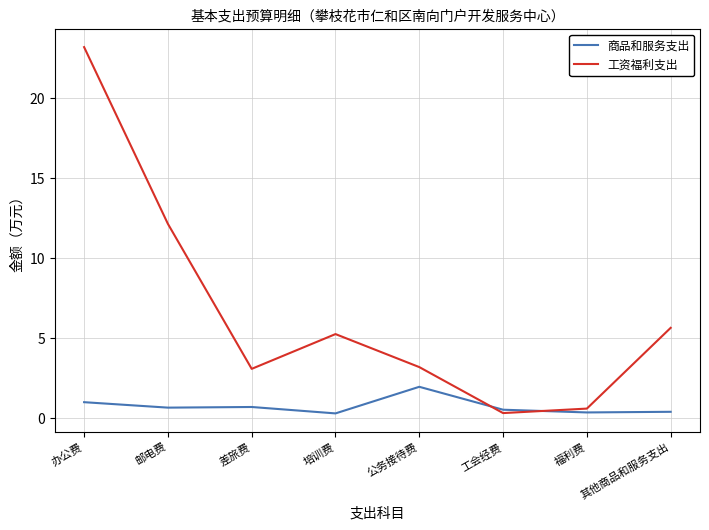

True or false: 工资福利支出 and 商品和服务支出 intersect in this chart.

True